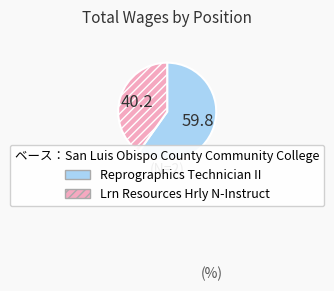

How many segments does this pie chart have?

2